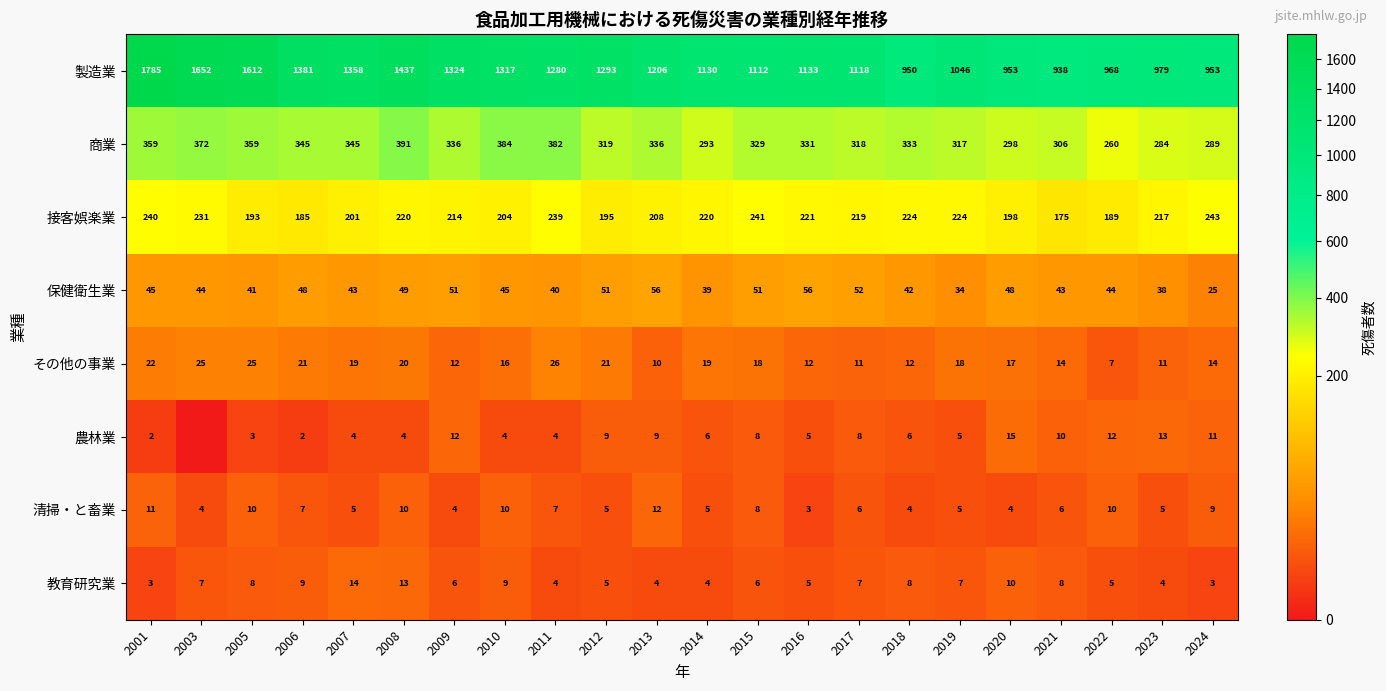

What is the difference between the maximum and minimum values in the 清掃・と畜業 series?

9